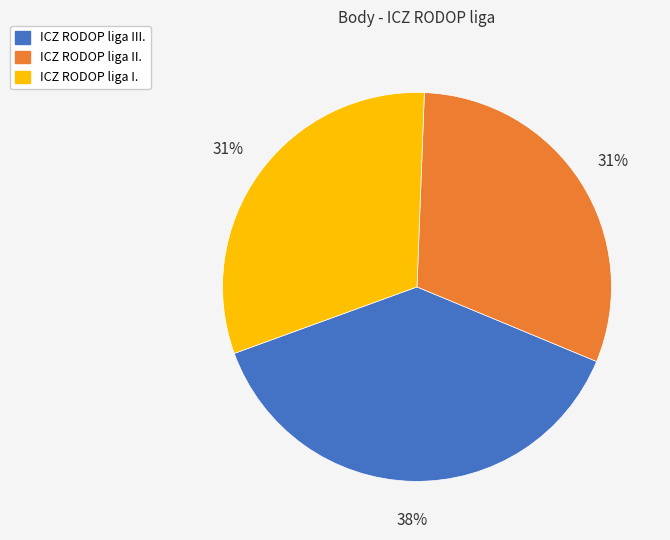

What percentage is the ICZ RODOP liga II. slice, to the nearest percent?

31%